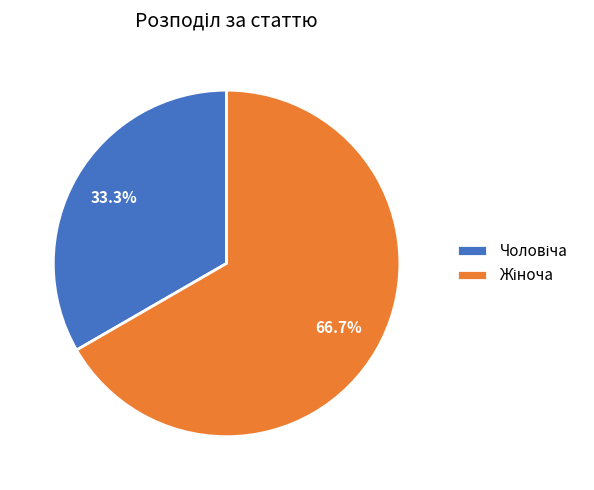

Does any single category account for the majority?

Yes